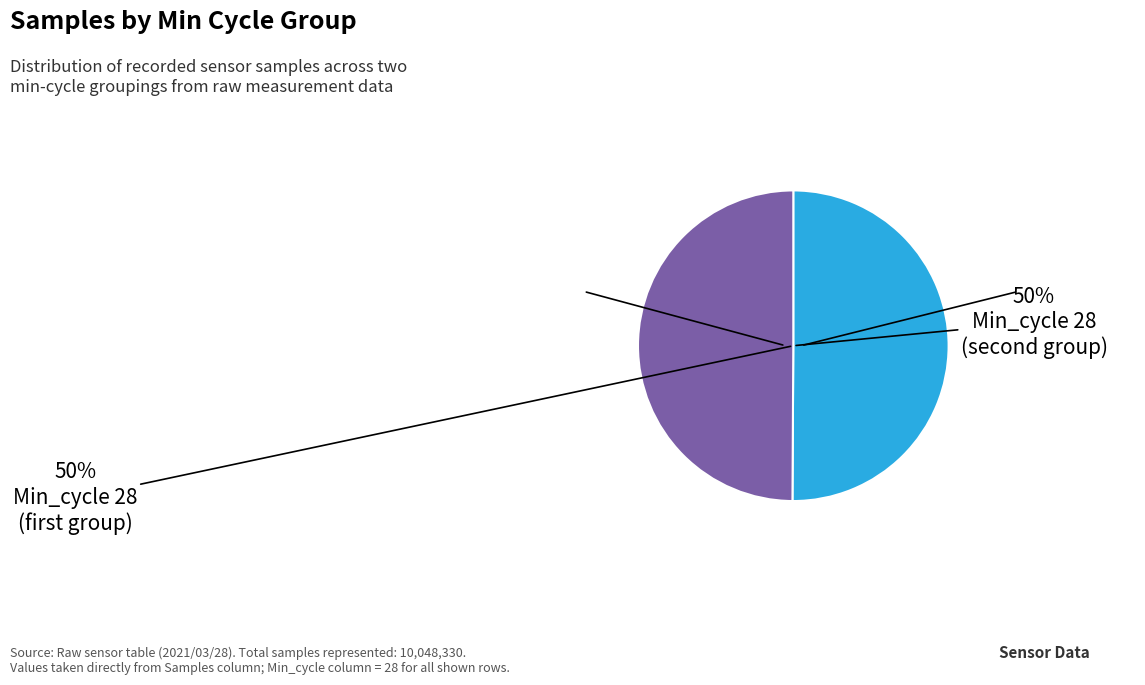

To the nearest percent, what is the average slice percentage?

50%